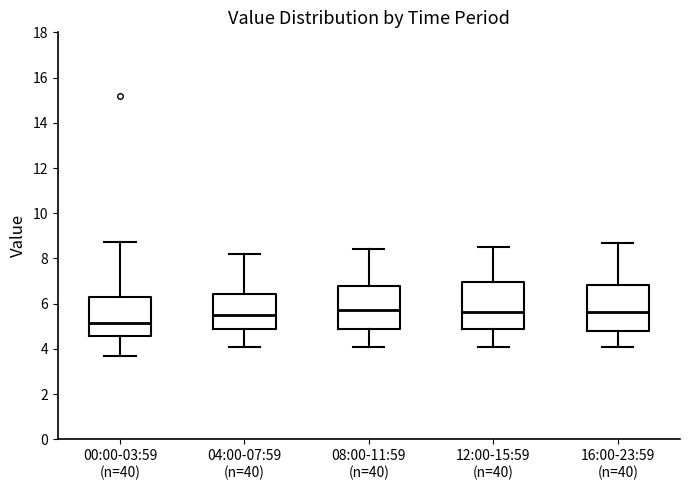

Reading left to right, read every box against the y-axis: the position of its median line, the range the box covers, and the ends of its whiskers. The values are not printed on the chart, so give them approximately, as read against the axis.

00:00-03:59 (n=40): median 5.2, box 4.6 to 6.2, whiskers 3.6 to 8.8
04:00-07:59 (n=40): median 5.6, box 4.8 to 6.4, whiskers 4.2 to 8.2
08:00-11:59 (n=40): median 5.8, box 4.8 to 6.8, whiskers 4.2 to 8.4
12:00-15:59 (n=40): median 5.6, box 4.8 to 7.0, whiskers 4.2 to 8.6
16:00-23:59 (n=40): median 5.6, box 4.8 to 6.8, whiskers 4.2 to 8.8